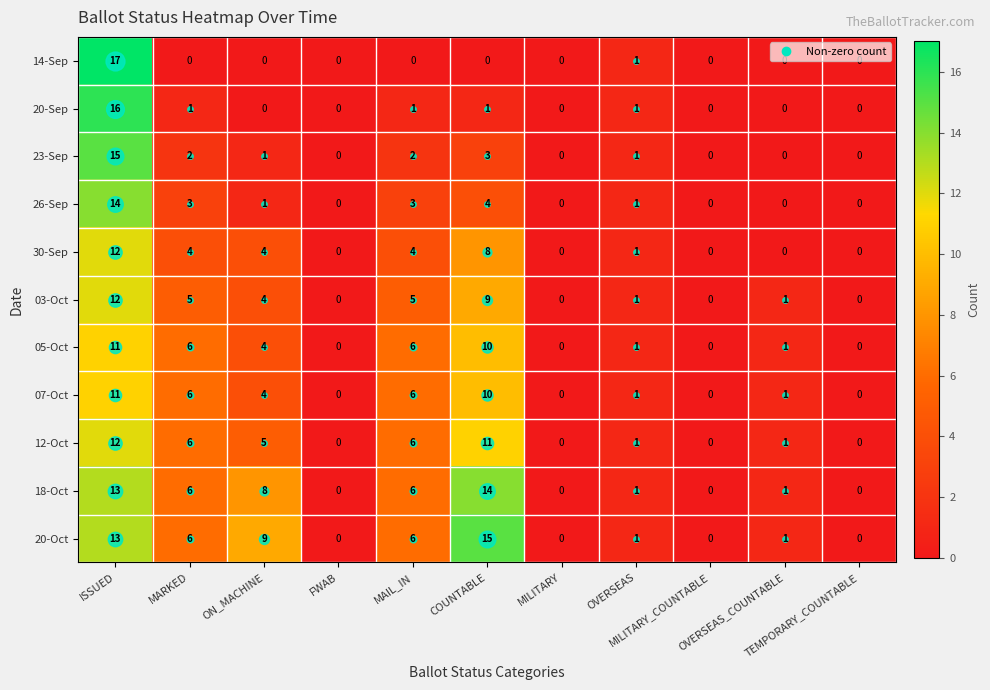

At which category is the sum across all series the highest?

ISSUED